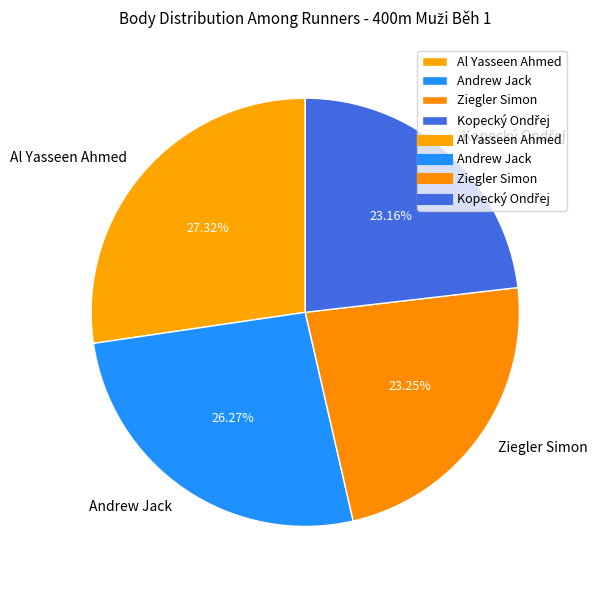

Is there a majority slice in this chart?

No